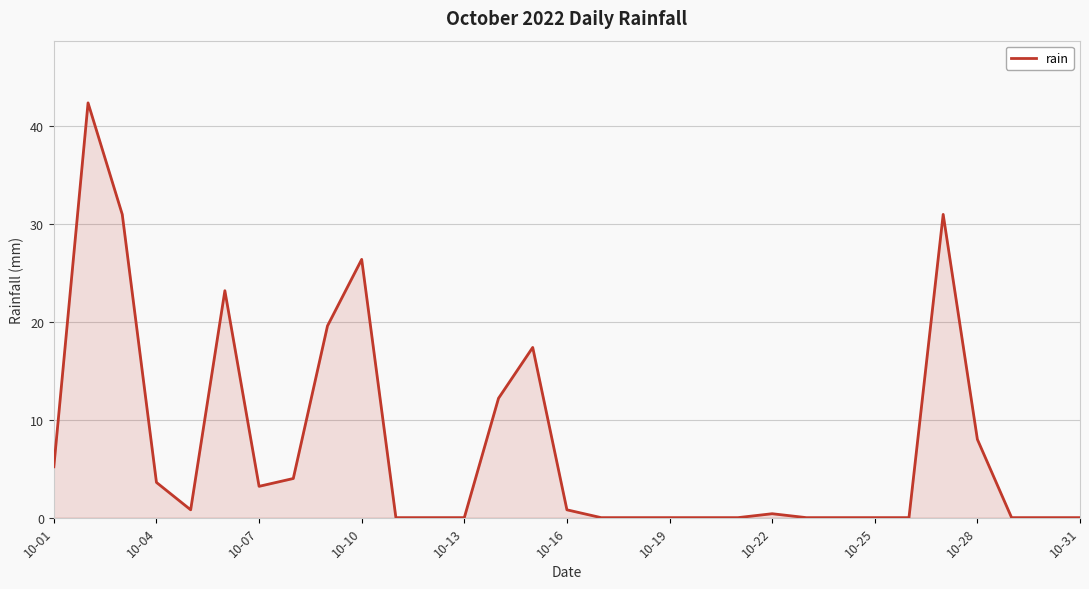

What is the greatest value displayed?

42.4